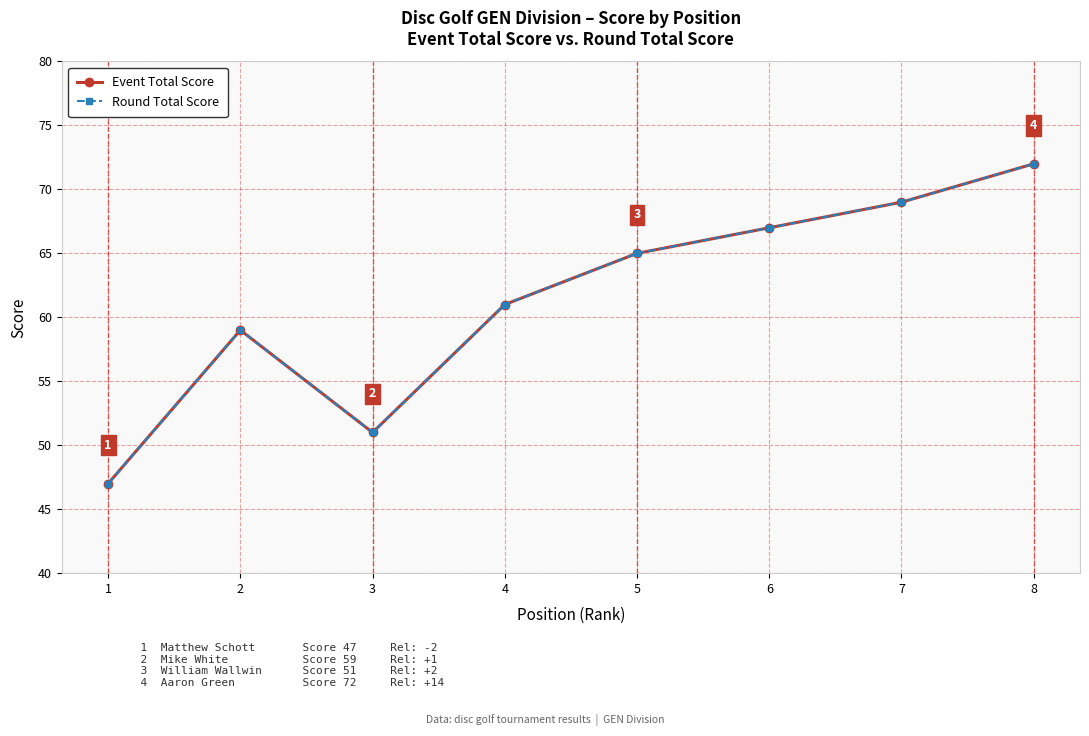

True or false: Round Total Score and Event Total Score cross at least once.

False